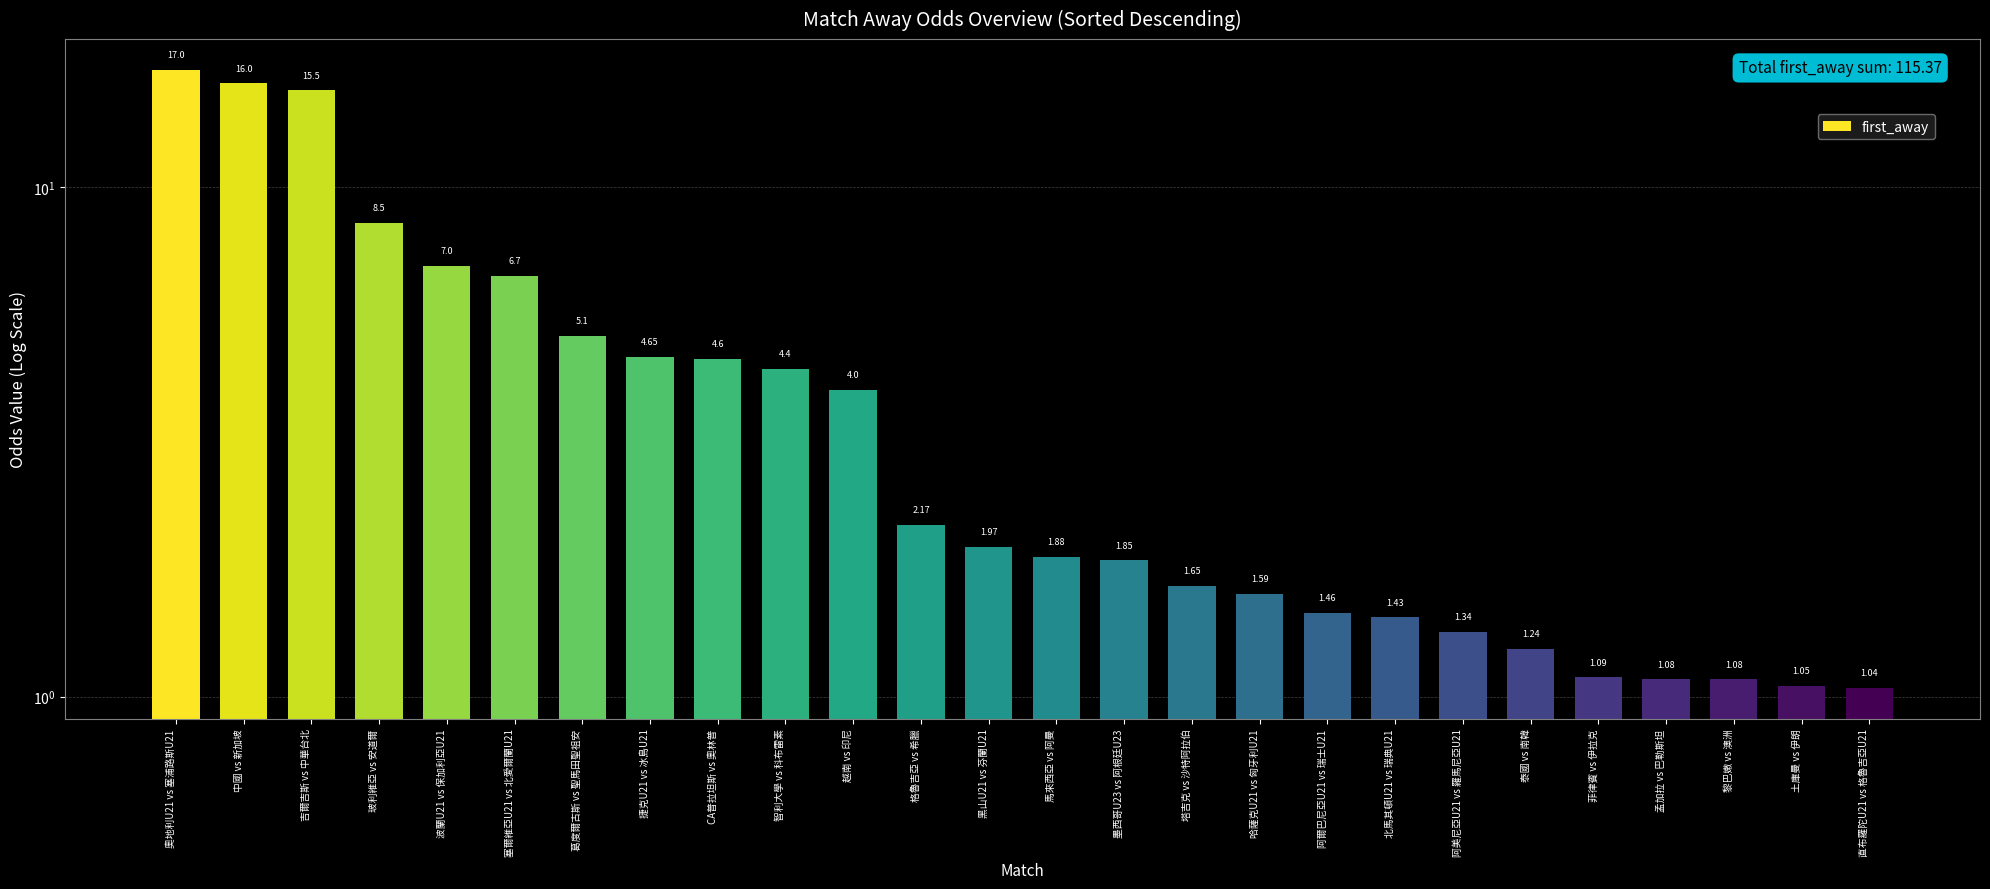

Are the bars grouped side by side (vs. stacked)?

No